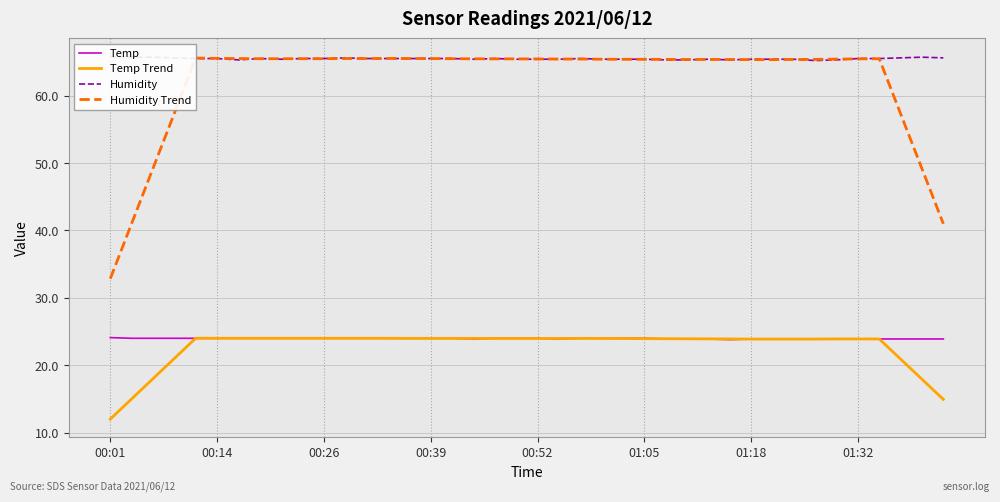

Reading left to right, what are all the values shown in this chart?

Temp: 24.1	24.0	24.0	24.0	24.0	24.0	24.0	24.0	24.0	24.0	24.0	24.0	24.0	24.0	24.0	24.0	24.0	23.9	24.0	24.0	24.0	23.9	24.0	24.0	24.0	24.0	23.9	23.9	23.9	23.8	23.9	23.9	23.9	23.9	23.9	23.9	23.9	23.9	23.9	23.9
Temp Trend: 12.0	15.0	18.0	21.0	24.0	24.0	24.0	24.0	24.0	24.0	24.0	24.0	24.0	24.0	24.0	24.0	24.0	24.0	24.0	24.0	24.0	24.0	24.0	24.0	24.0	24.0	23.9	23.9	23.9	23.9	23.9	23.9	23.9	23.9	23.9	23.9	23.9	20.9	17.9	14.9
Humidity: 65.8	65.7	65.7	65.6	65.5	65.5	65.3	65.5	65.4	65.5	65.5	65.6	65.5	65.5	65.5	65.5	65.5	65.4	65.5	65.4	65.4	65.4	65.5	65.4	65.4	65.4	65.3	65.3	65.4	65.3	65.4	65.4	65.4	65.2	65.3	65.5	65.5	65.6	65.7	65.6
Humidity Trend: 32.8	41.0	49.2	57.4	65.6	65.5	65.5	65.5	65.5	65.5	65.5	65.5	65.5	65.5	65.5	65.5	65.5	65.5	65.4	65.4	65.4	65.4	65.4	65.4	65.4	65.4	65.4	65.4	65.4	65.4	65.3	65.3	65.4	65.4	65.4	65.5	65.5	57.3	49.1	41.0